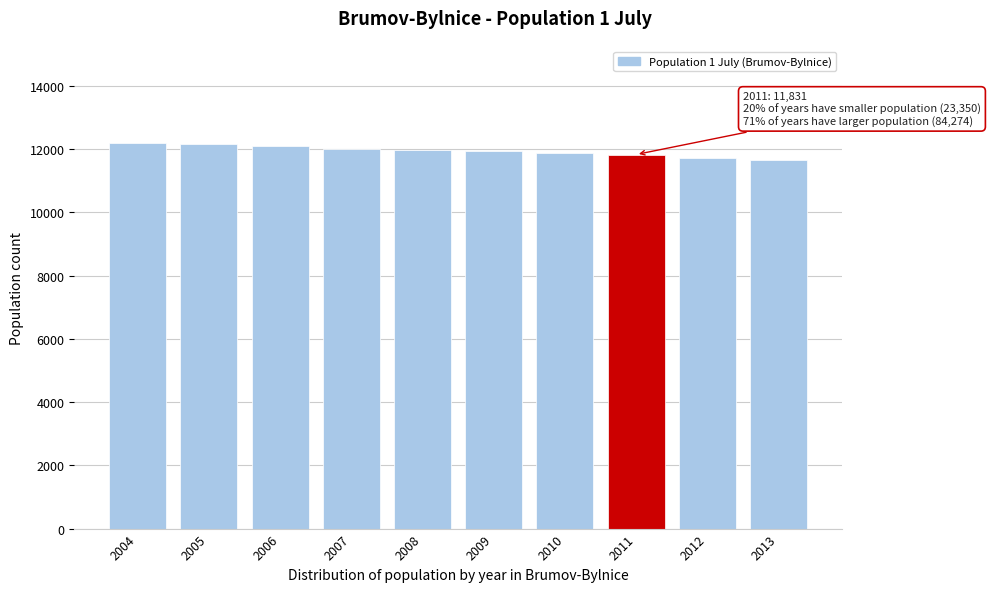

The chart shows a value of 11971 at 2008. True or false?

True